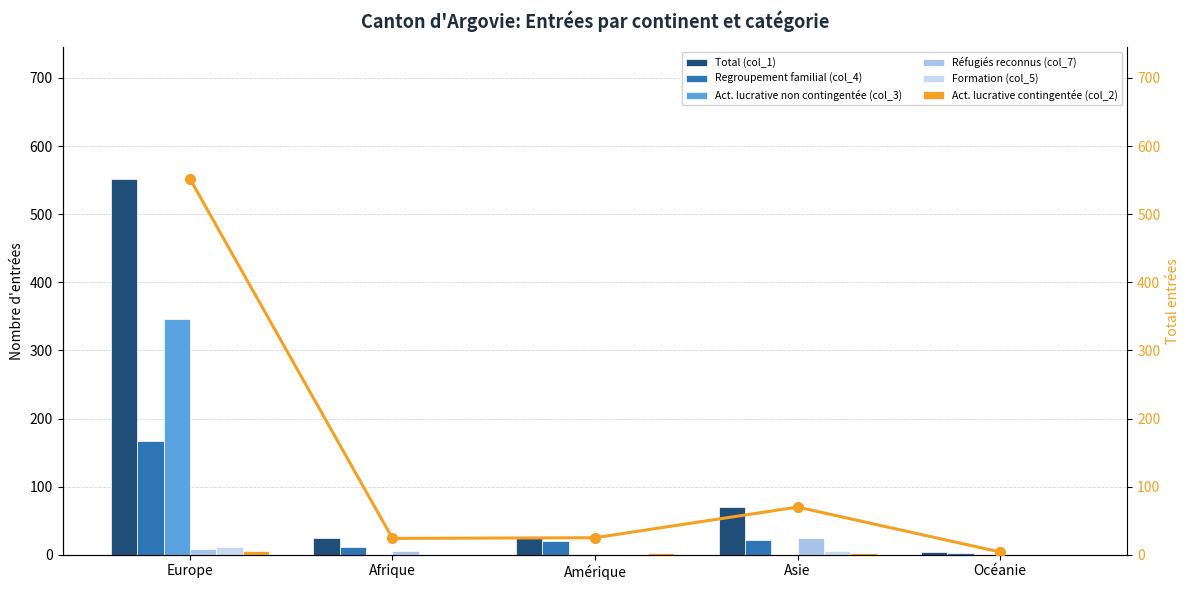

The Réfugiés reconnus (col_7) series shows 0 at Océanie. True or false?

True